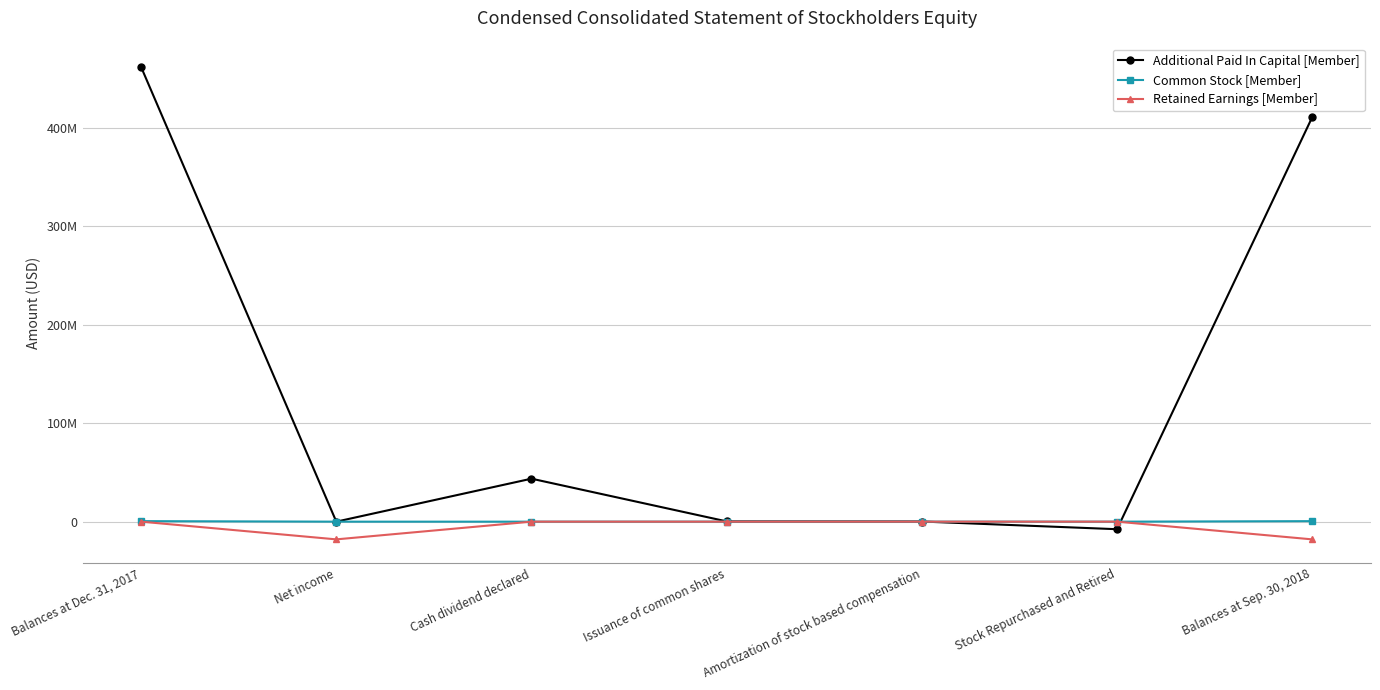

What is the highest value of the Common Stock [Member] series?

531000